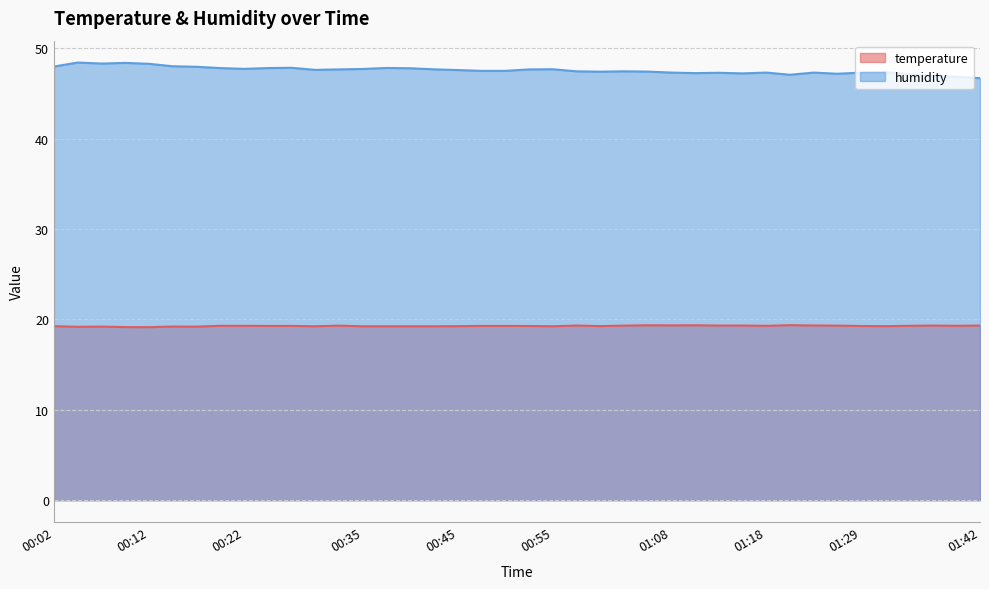

What is the difference between the maximum and minimum values in the humidity series?

1.7